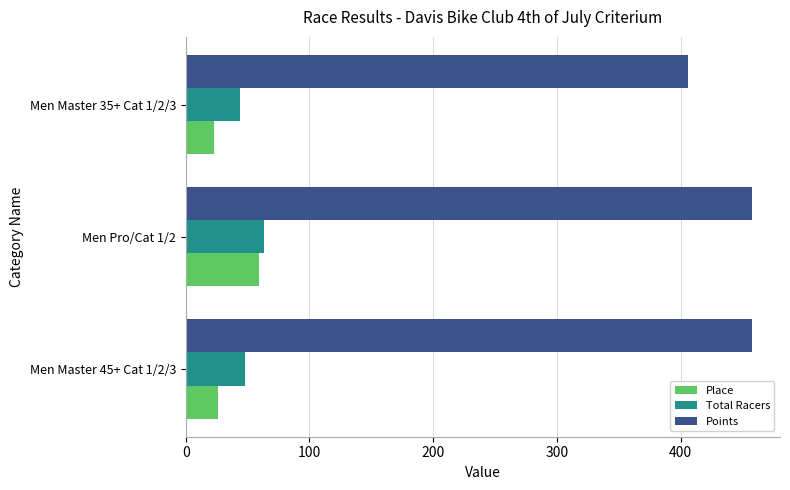

What is the sum of all Total Racers values?

155.0